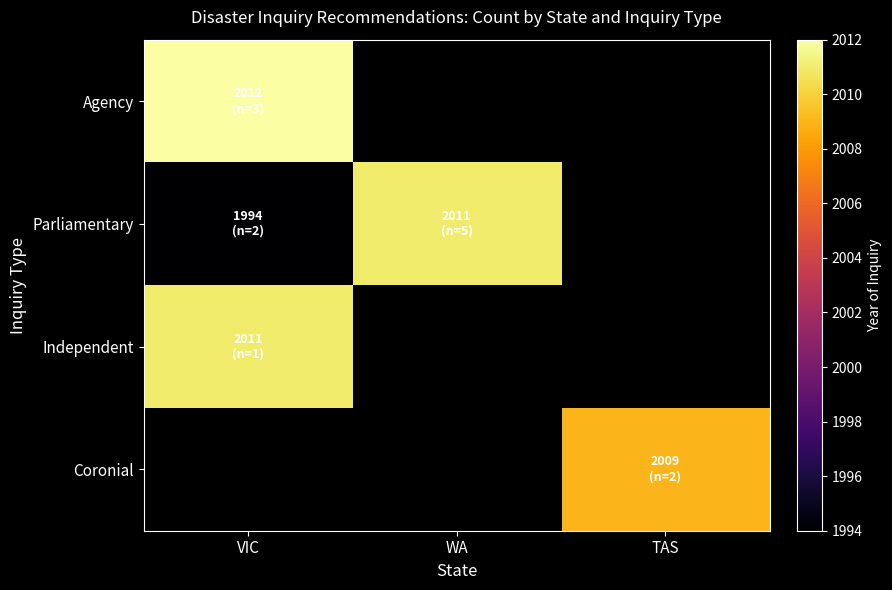

What is the total value across all series at TAS?

2009